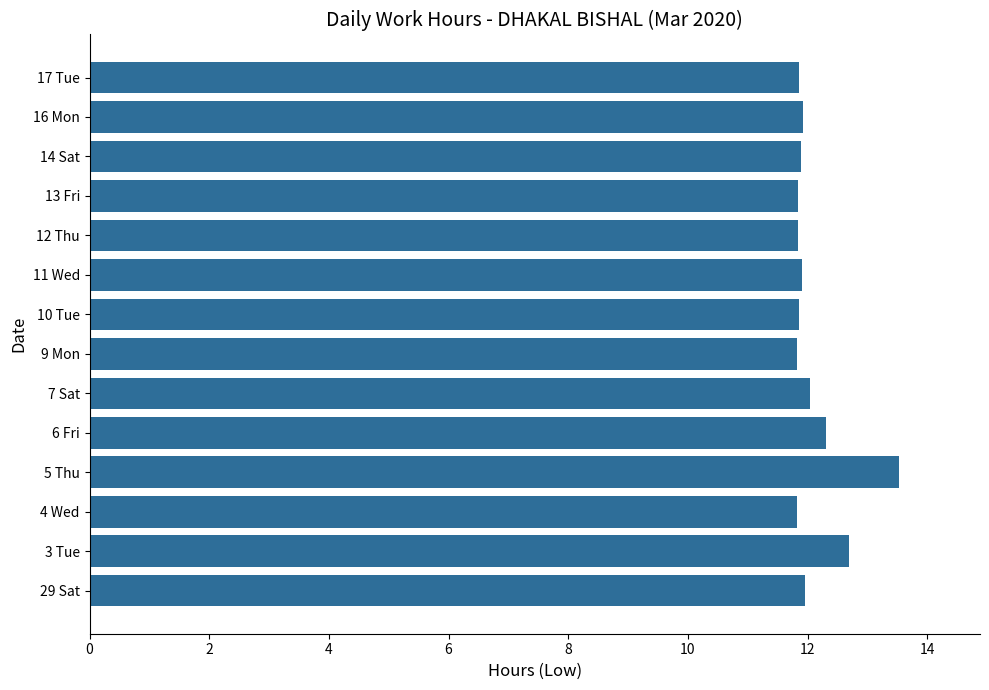

How many categories are shown in the chart?

14